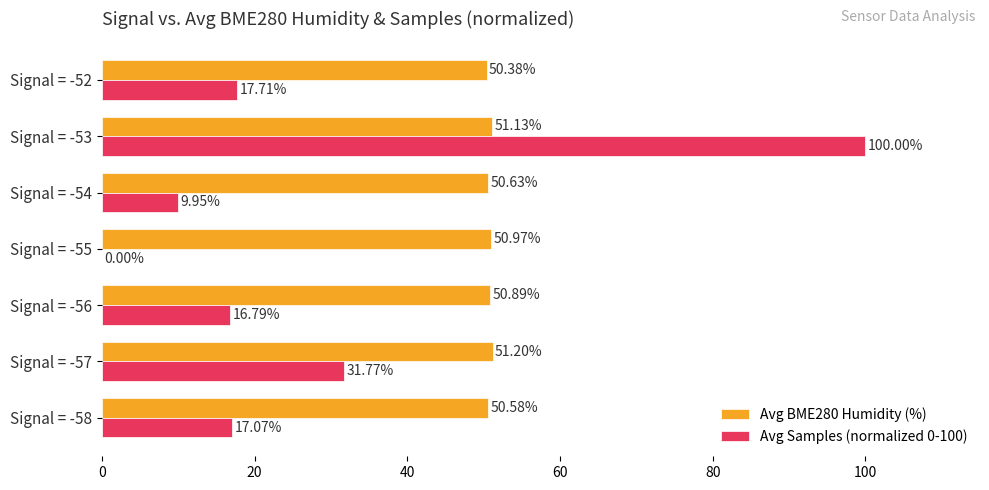

Between Signal = -56 and Signal = -52, which series saw the biggest shift?

Avg Samples (normalized 0-100)